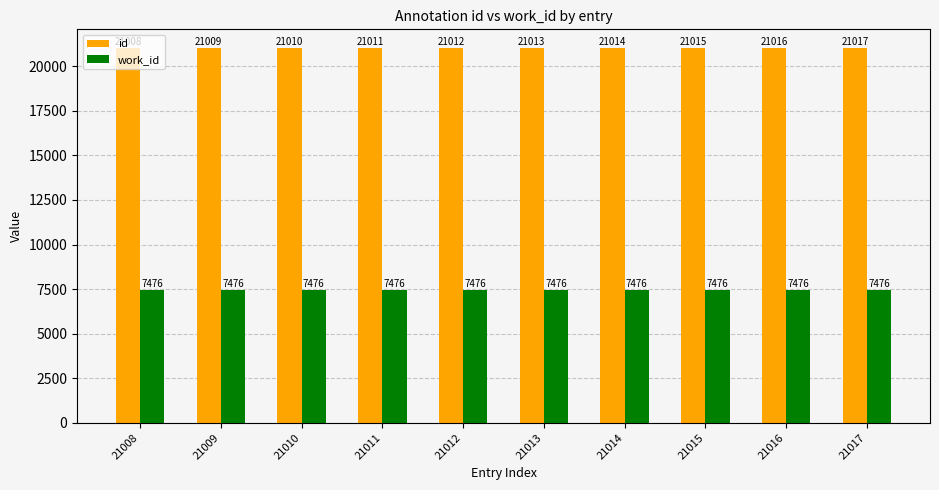

Reading left to right, list all the values displayed in this chart.

id: 21008	21009	21010	21011	21012	21013	21014	21015	21016	21017
work_id: 7476	7476	7476	7476	7476	7476	7476	7476	7476	7476